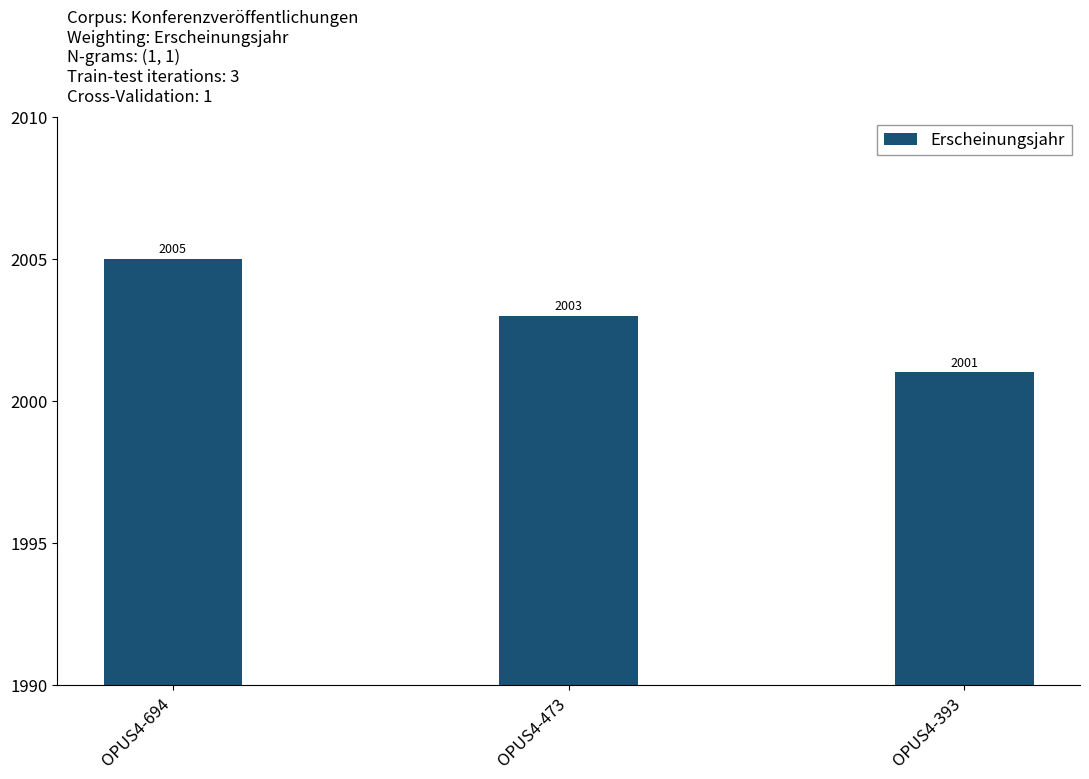

What is the change in value from OPUS4-473 to OPUS4-393?

-2